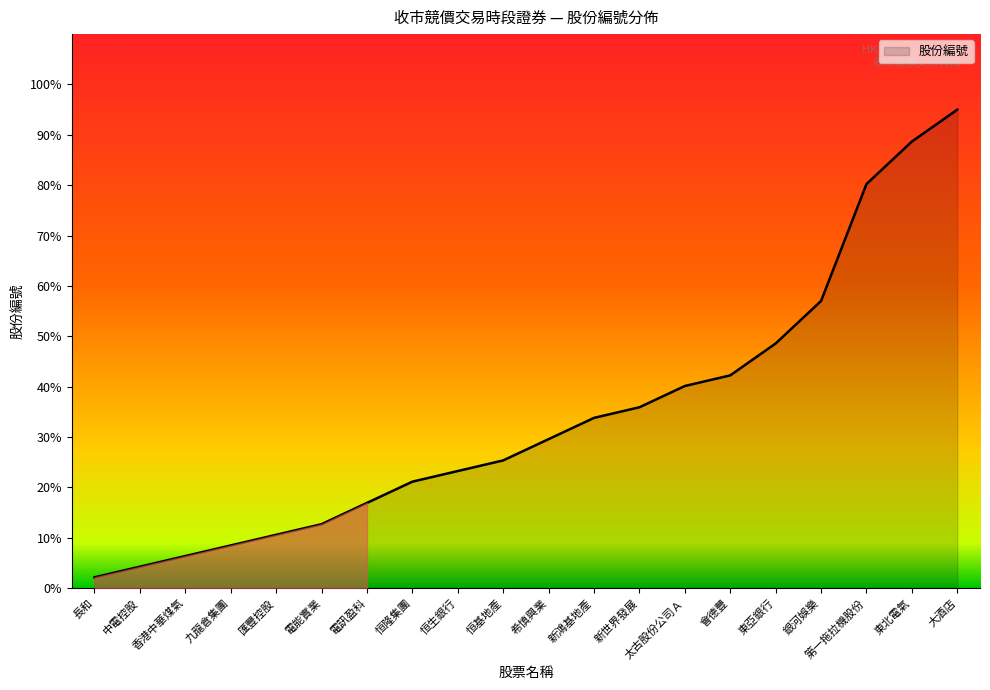

Reading left to right, transcribe all the data shown in this chart.

2.1	4.2	6.3	8.4	10.6	12.7	16.9	21.1	23.2	25.3	29.6	33.8	35.9	40.1	42.2	48.6	57.0	80.2	88.7	95.0